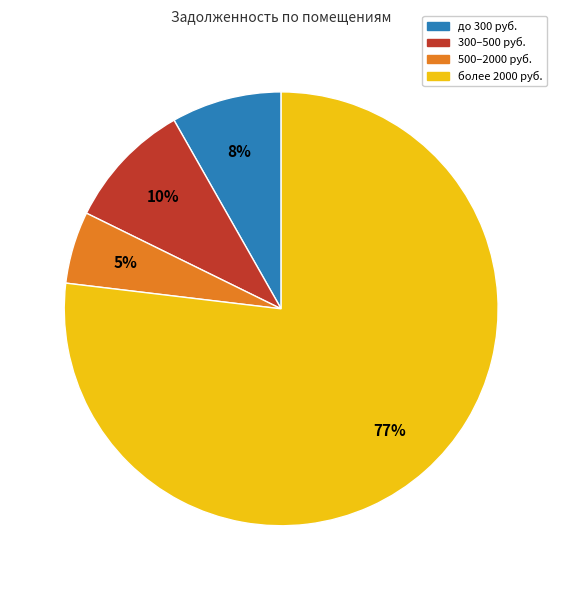

To the nearest percent, what is the difference between the largest and smallest slice percentages?

72%